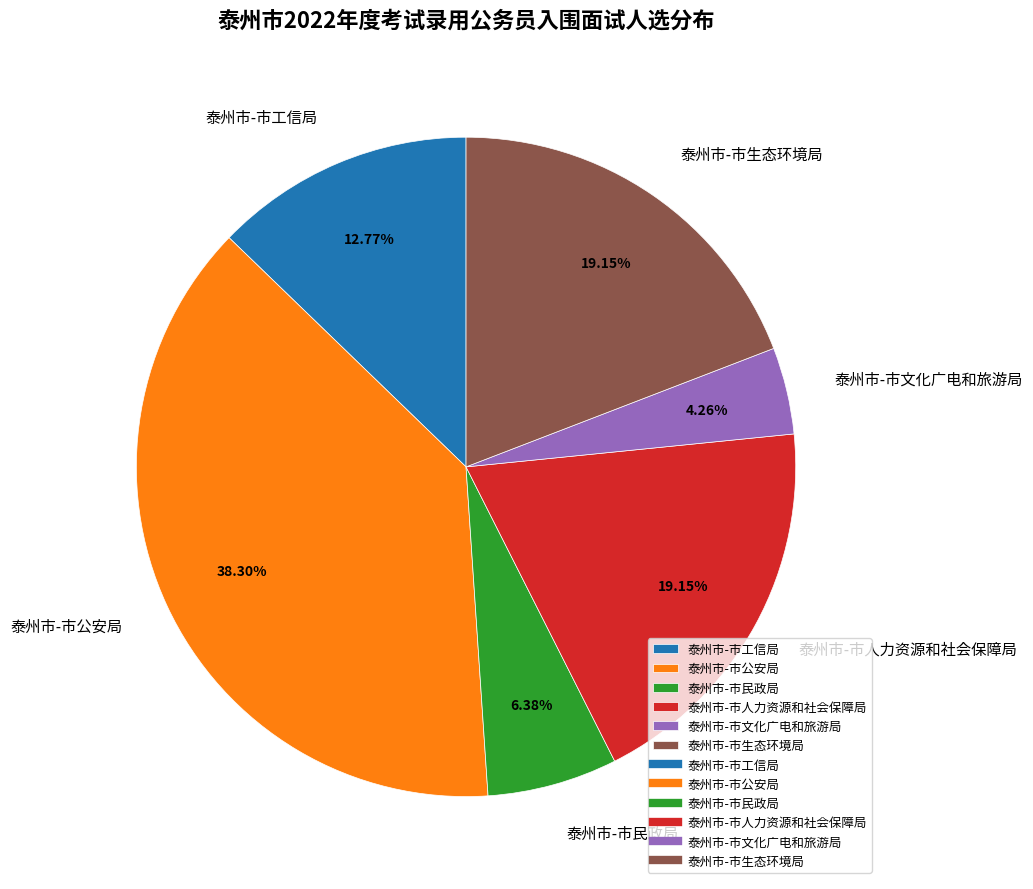

Which category has the smallest portion of the pie?

泰州市-市文化广电和旅游局